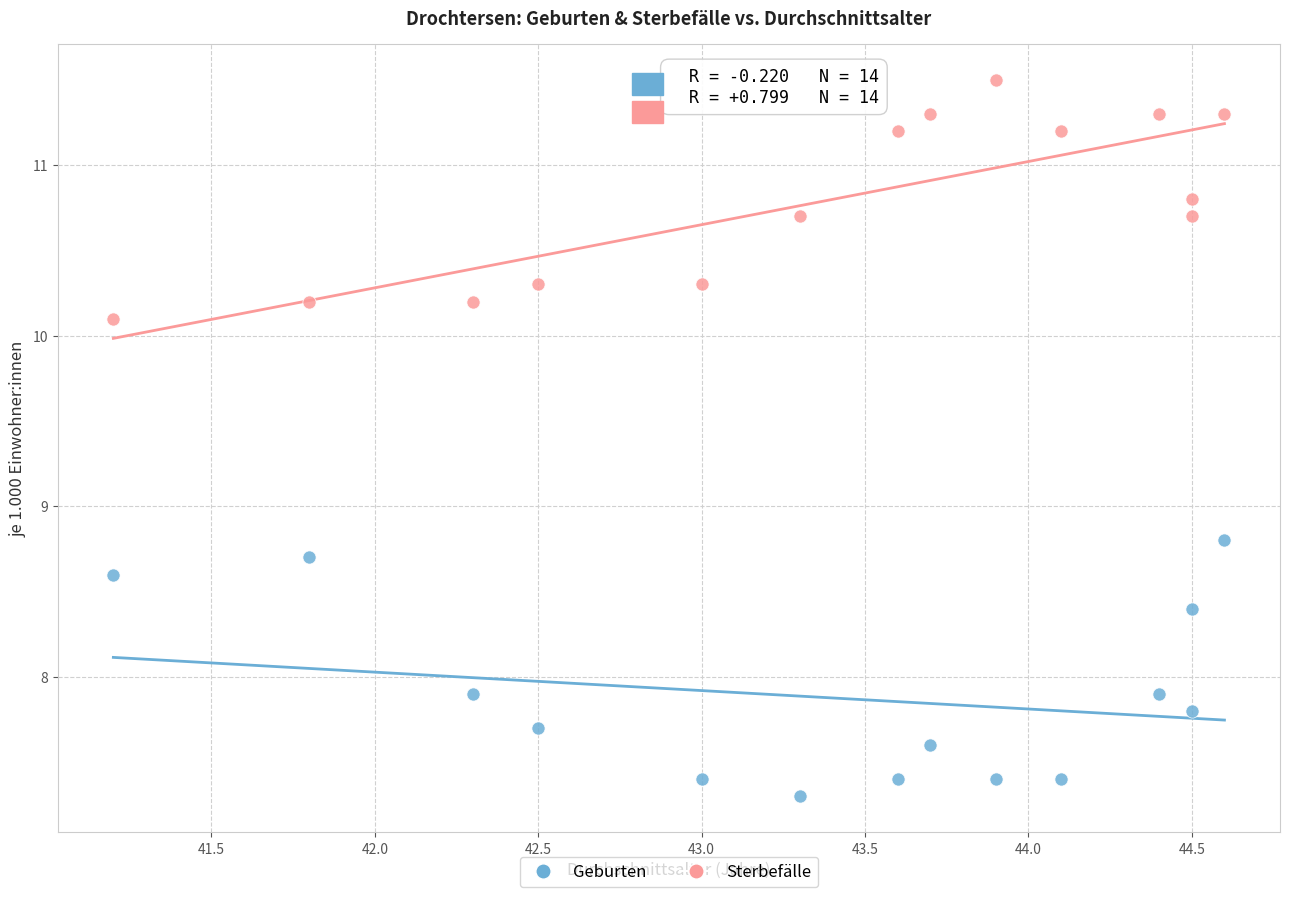

Which series has the largest Y range (max minus min)?

Geburten